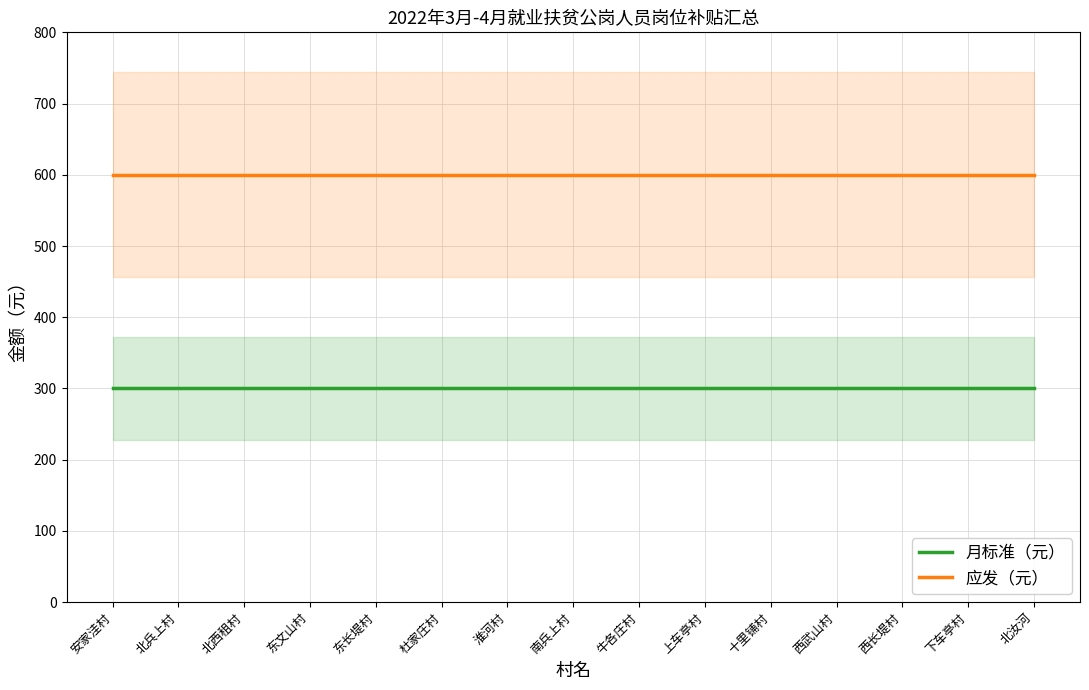

What are all the series names shown in the legend?

月标准（元）, 应发（元）